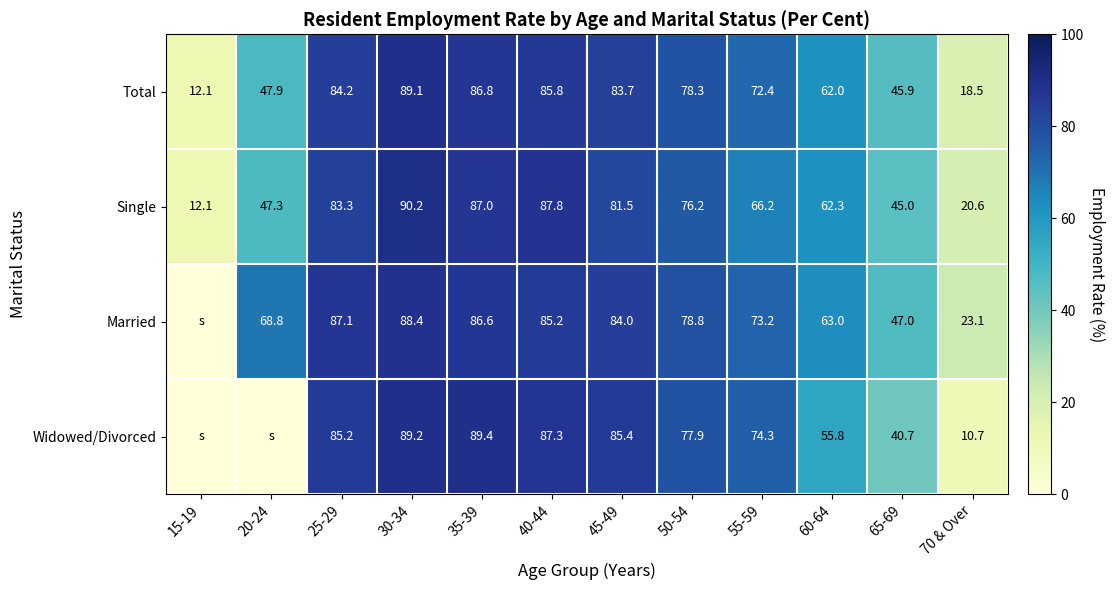

What is the difference between the Single values at 30-34 and 35-39?

3.2